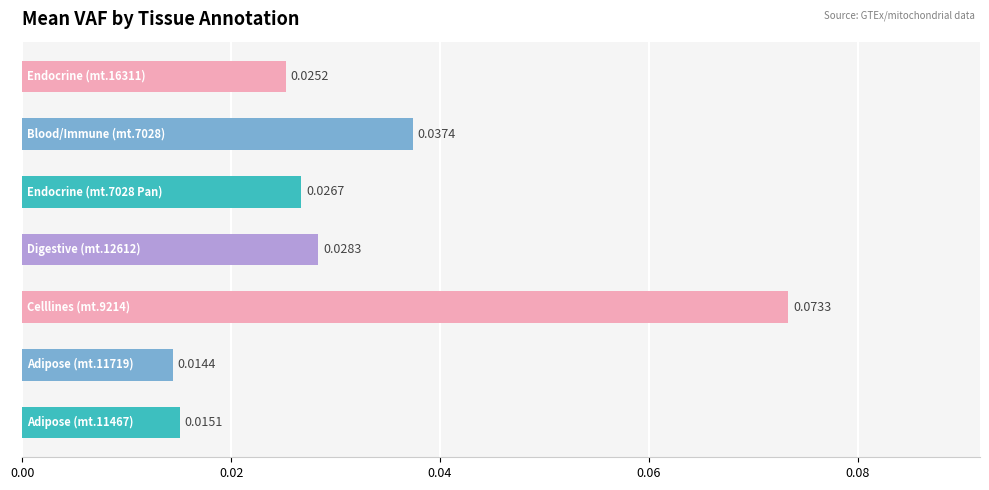

Does the chart contain any negative values?

No